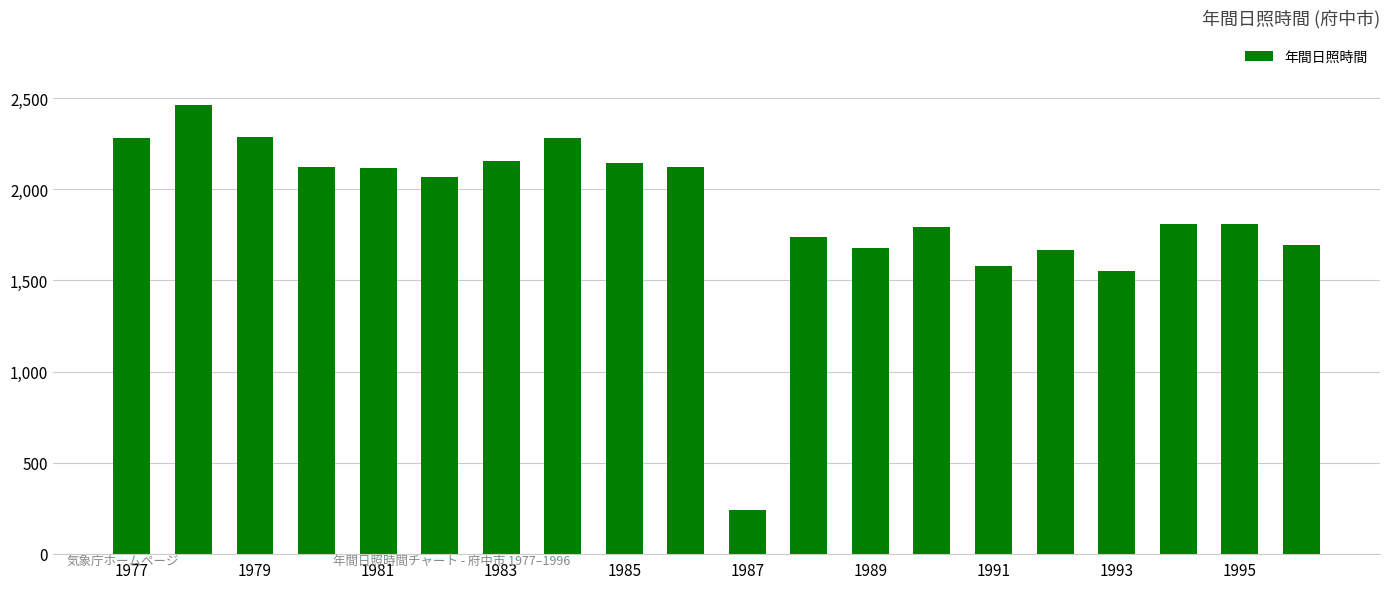

What is the value of the 5th bar from the left?

2117.2